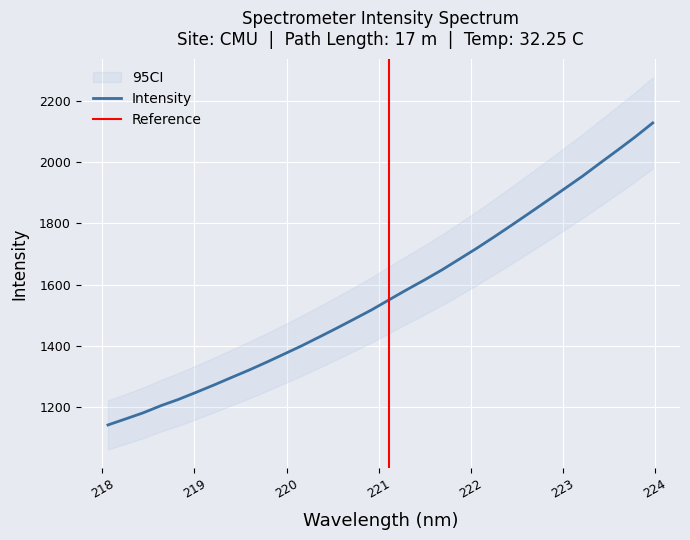

What is the value of the 7th point from the left?

1271.6